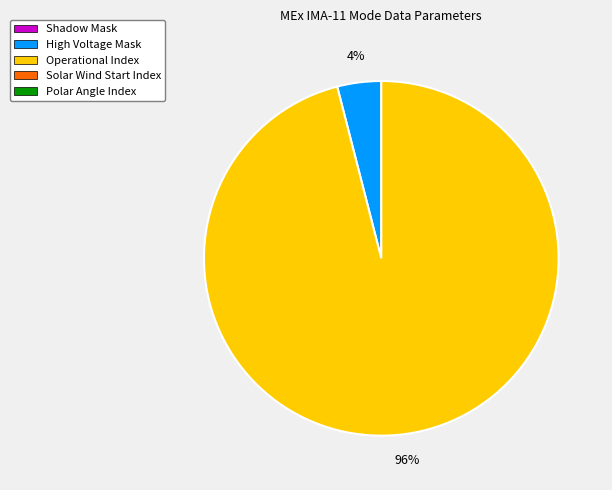

To the nearest percent, what is the difference between the largest and smallest slice percentages?

92%